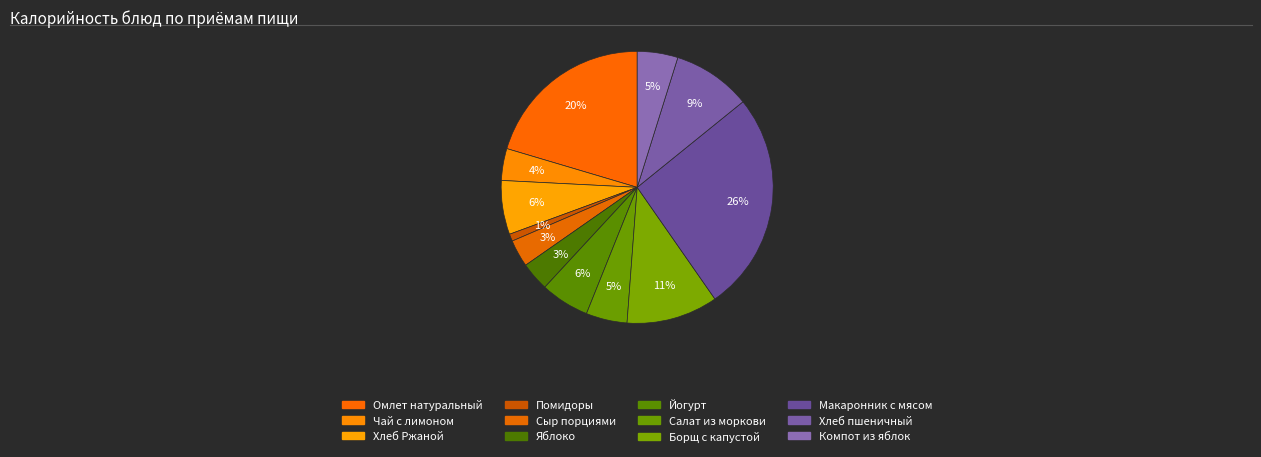

How many slices are in this pie chart?

12